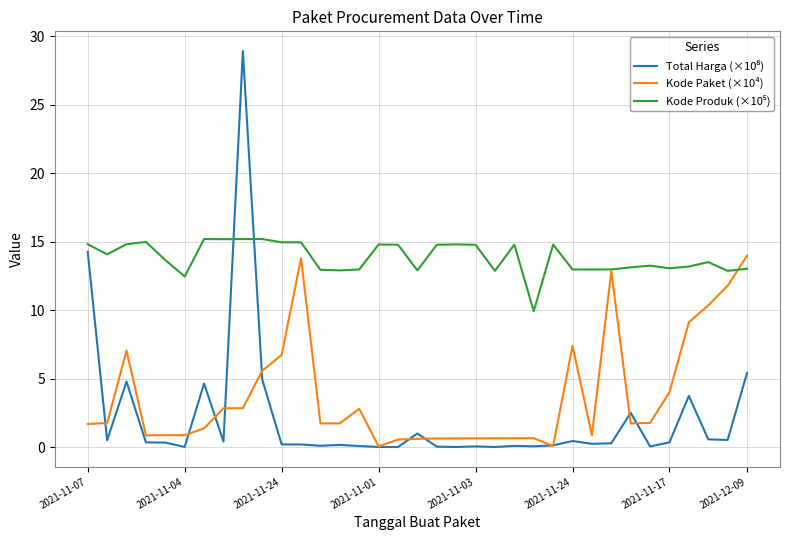

How many lines are shown in the chart?

3